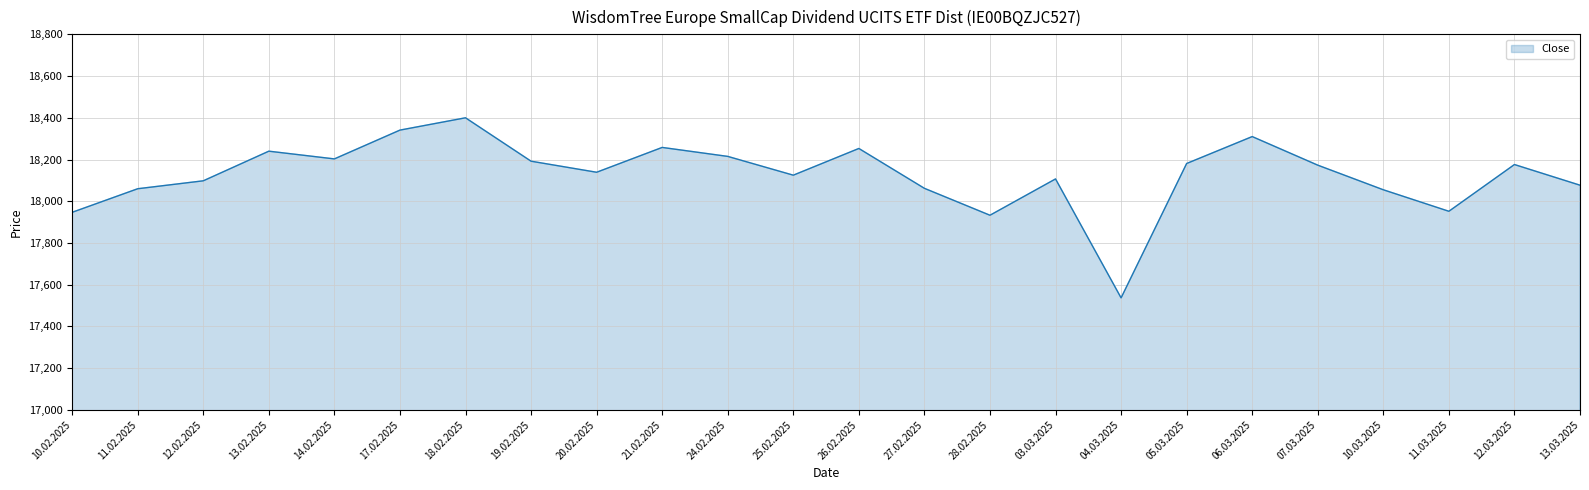

What is the difference between the values at 14.02.2025 and 26.02.2025?

50